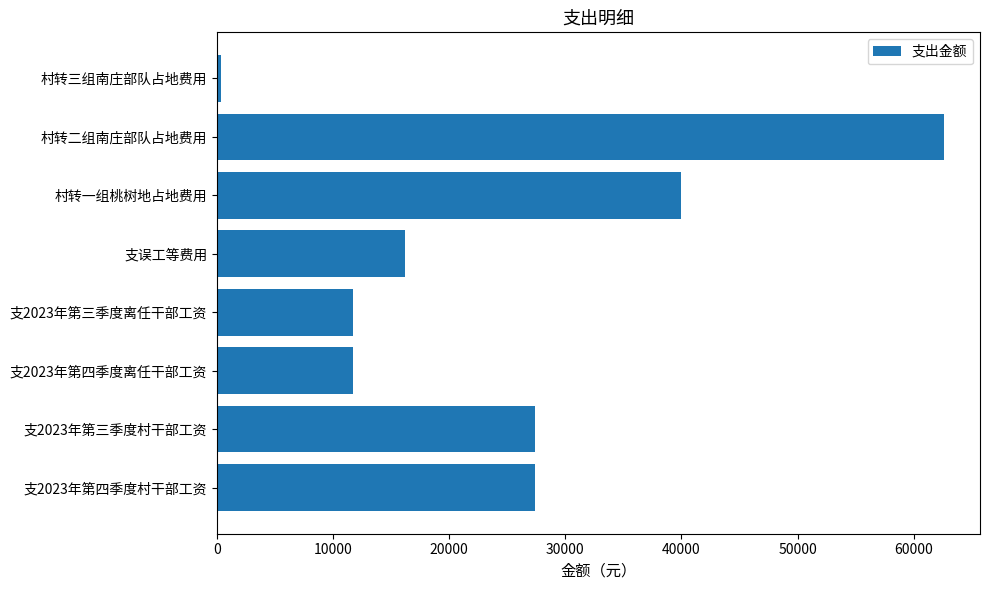

Are the bars horizontal?

Yes